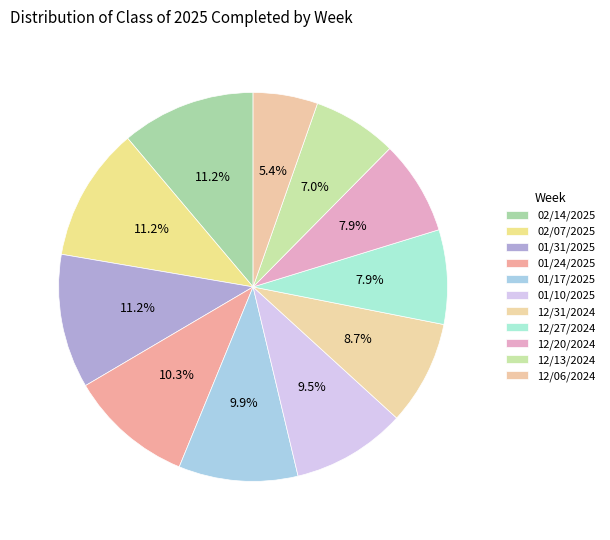

What is the largest slice in the pie chart?

02/14/2025